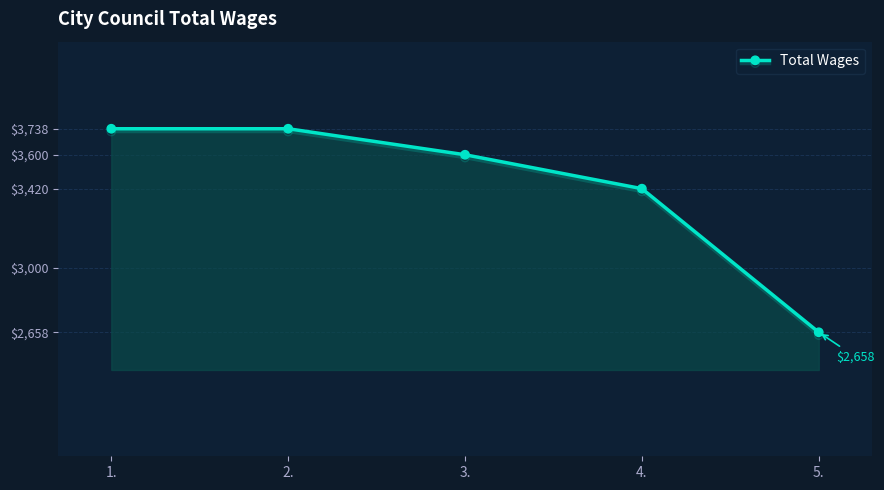

What is the label of the 2nd point from the left?

2.